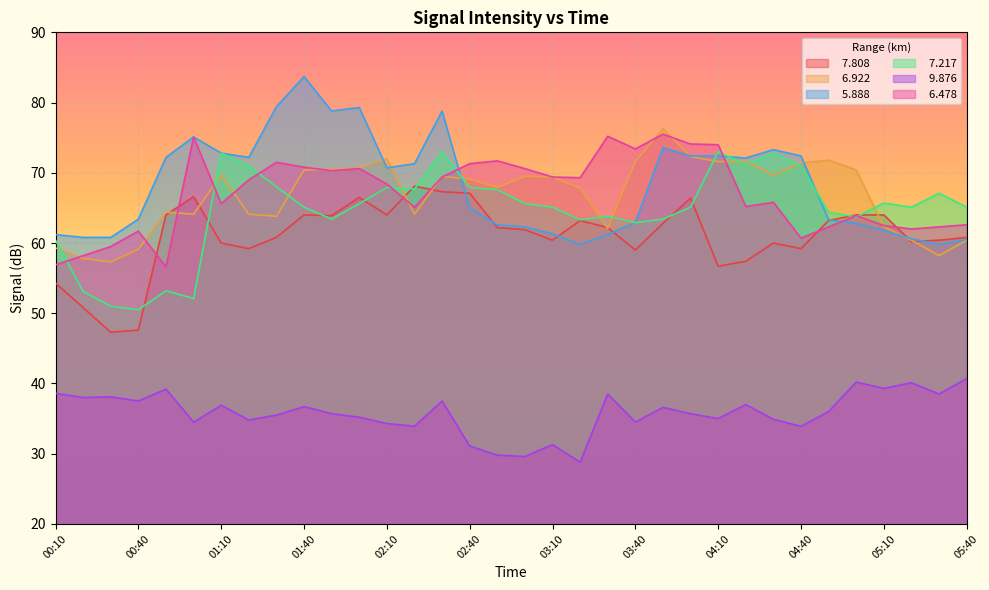

At how many categories does at least one series exceed 46?

34